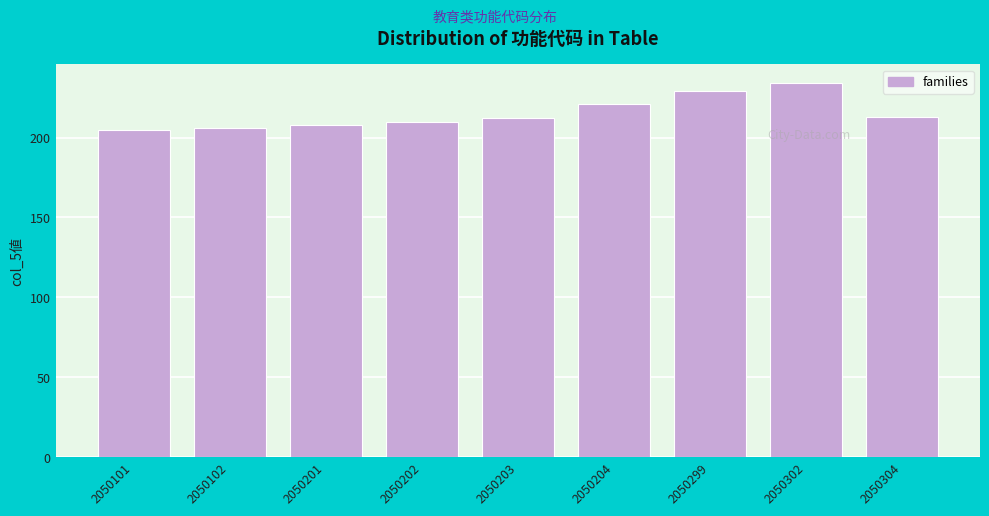

Reading right to left, list all the values displayed in this chart.

2050304=213	2050302=234	2050299=229	2050204=221	2050203=212	2050202=210	2050201=208	2050102=206	2050101=205